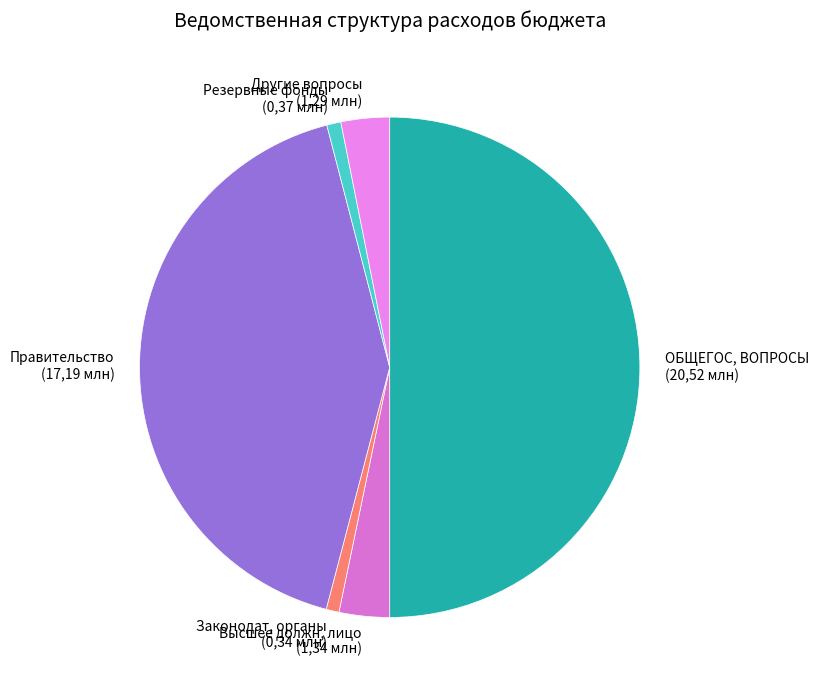

How many segments does this pie chart have?

6